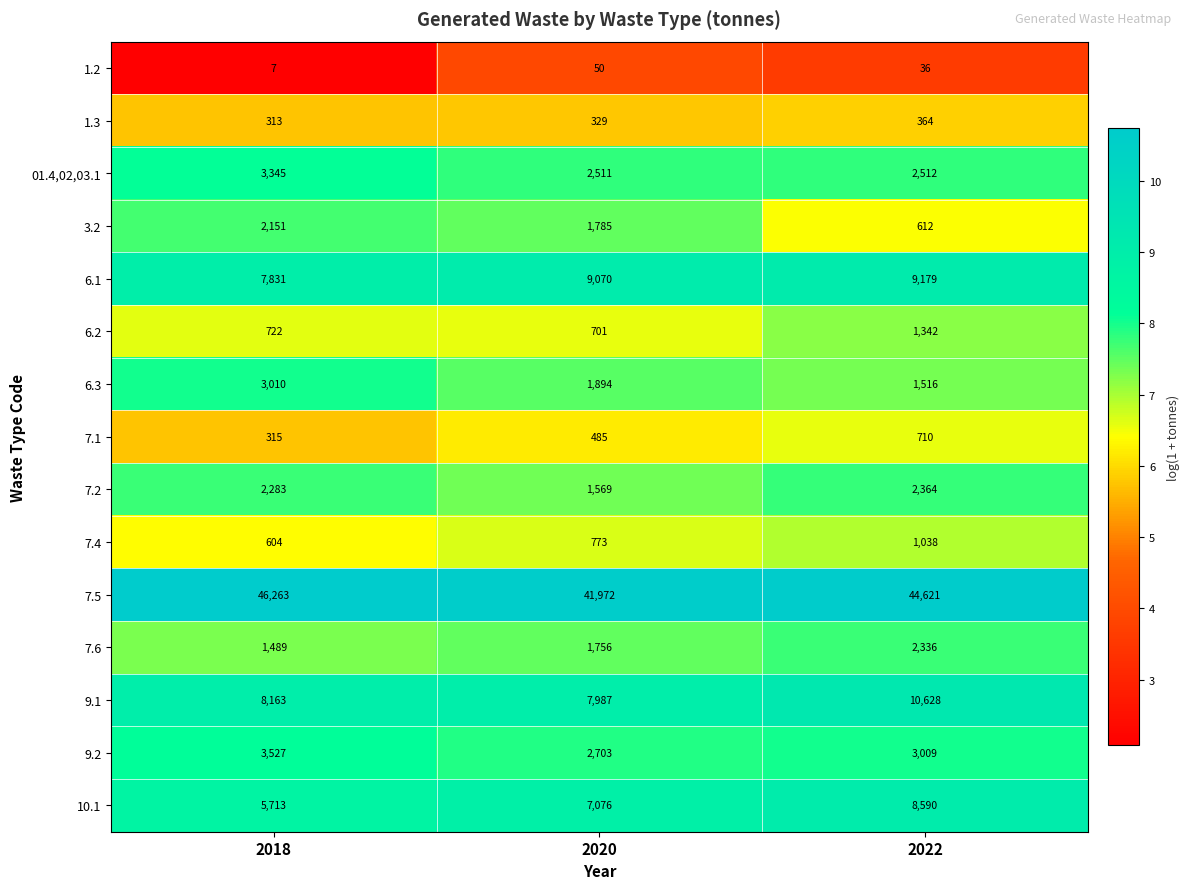

What is the total value across all series at 2018?

85736